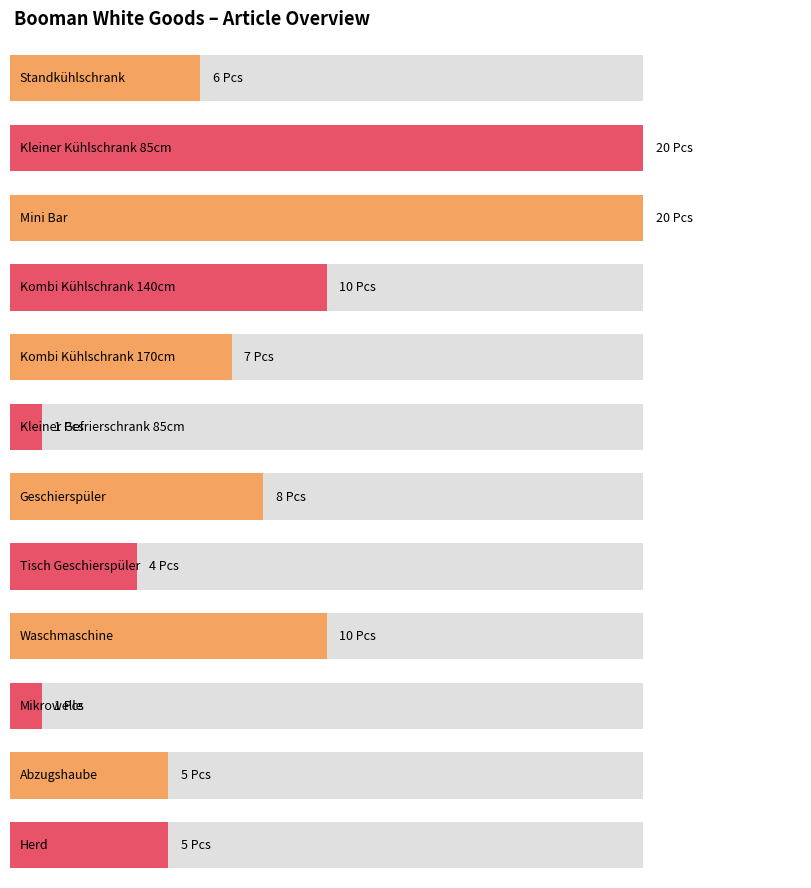

True or false: the data shows 20 at Kleiner Kühlschrank 85cm.

True